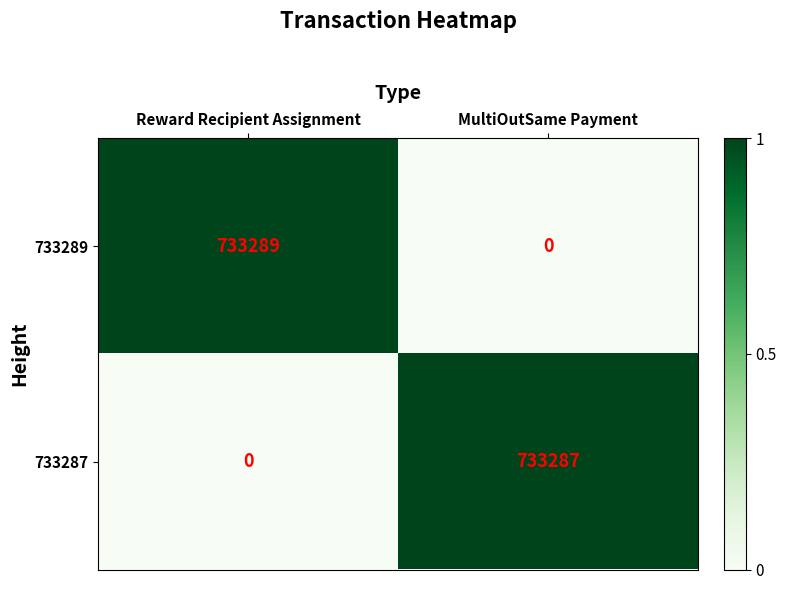

Reading right to left, transcribe all the data shown in this chart.

733289: 0	733289
733287: 733287	0